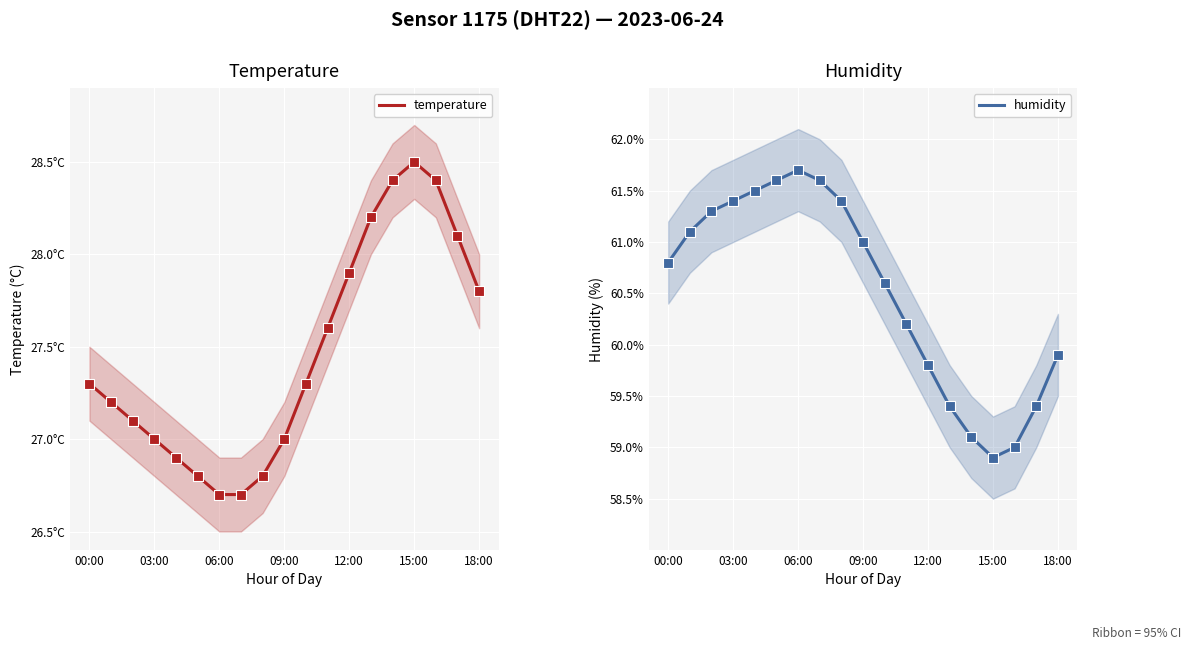

What is the total value across all series at 14?

87.5